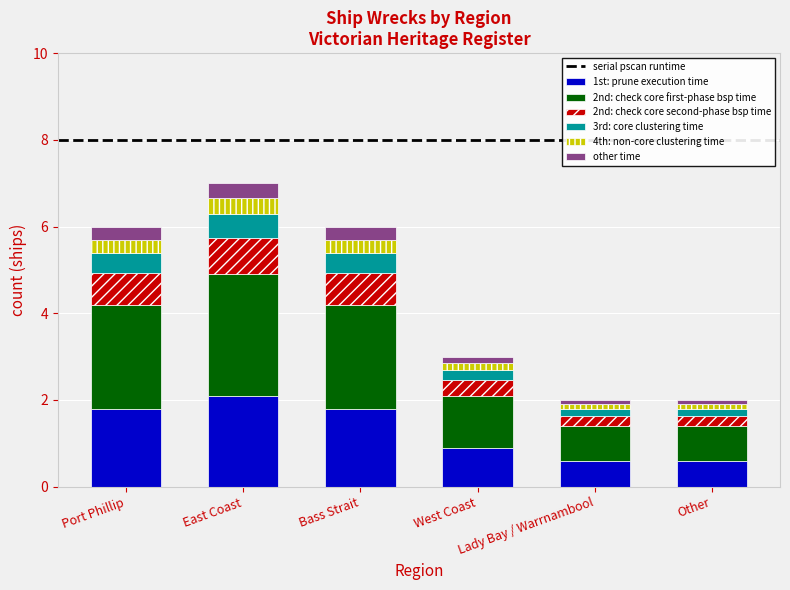

Are the bars horizontal?

No